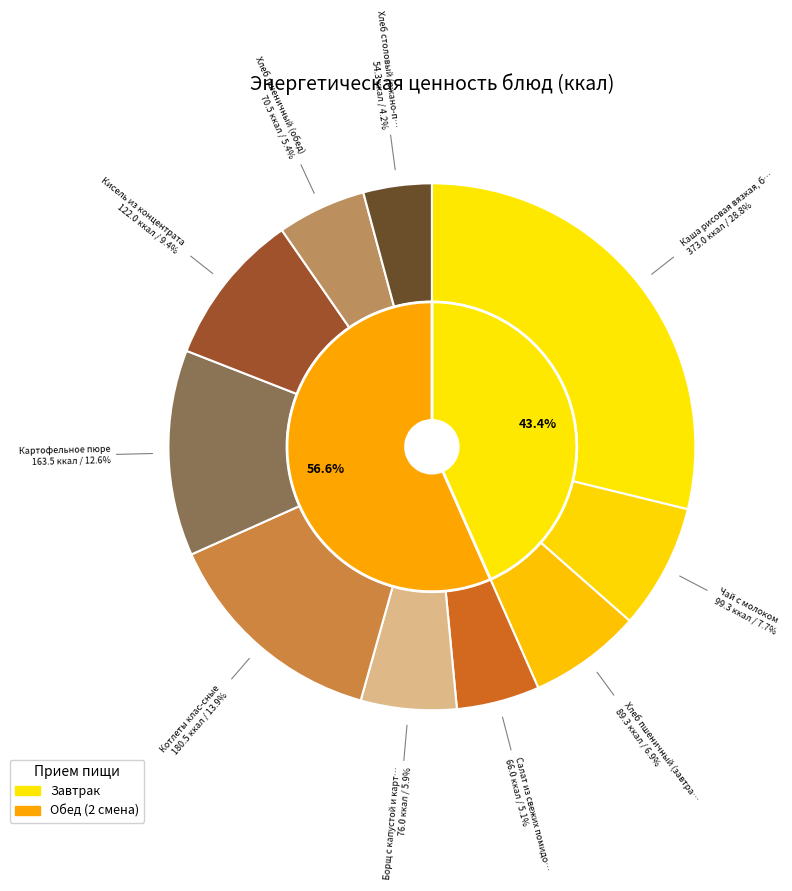

Is the sum of Чай с молоком and Хлеб пшеничный (завтрак) greater than half?

No